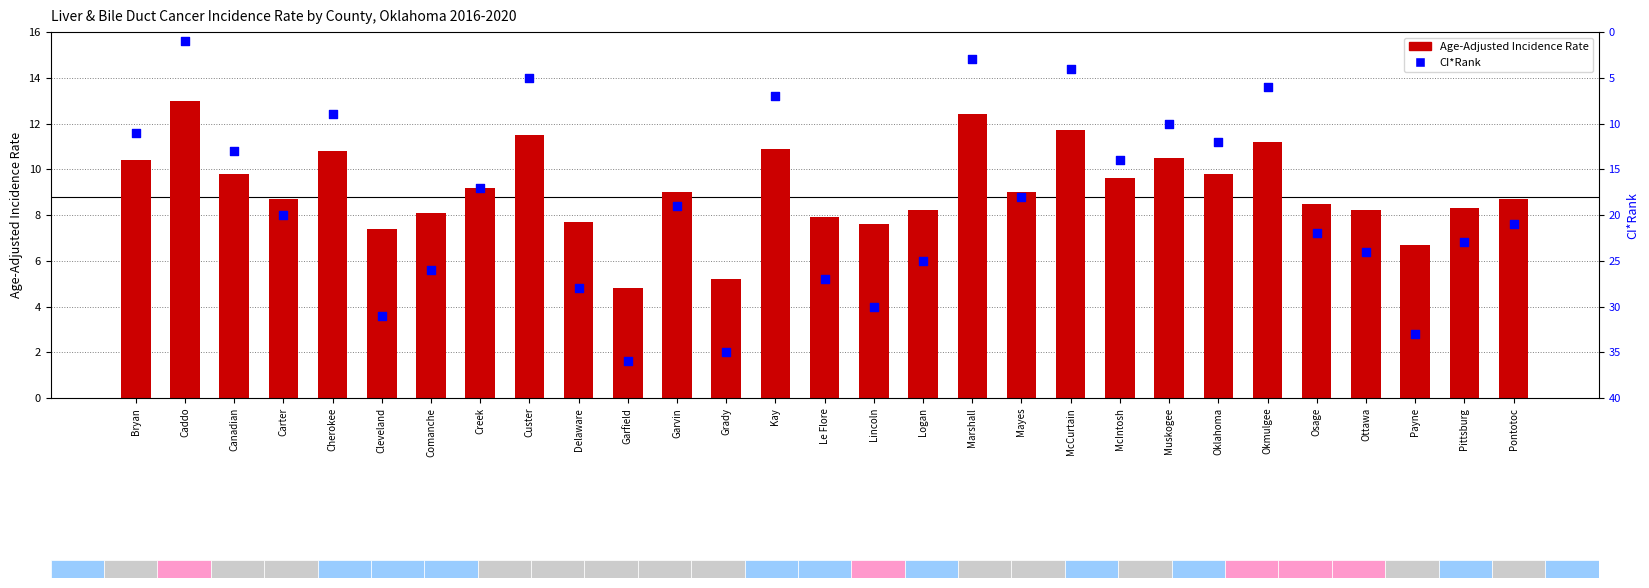

At which category is the sum across all series the highest?

Garfield